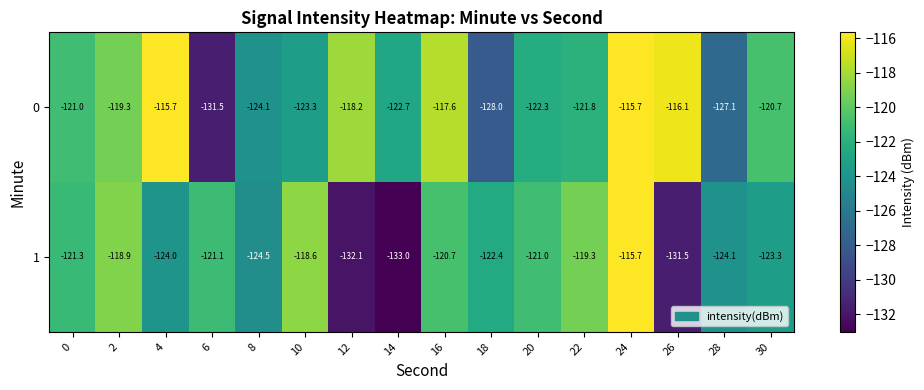

What is the approximate value of 0 at 6?

-131.5